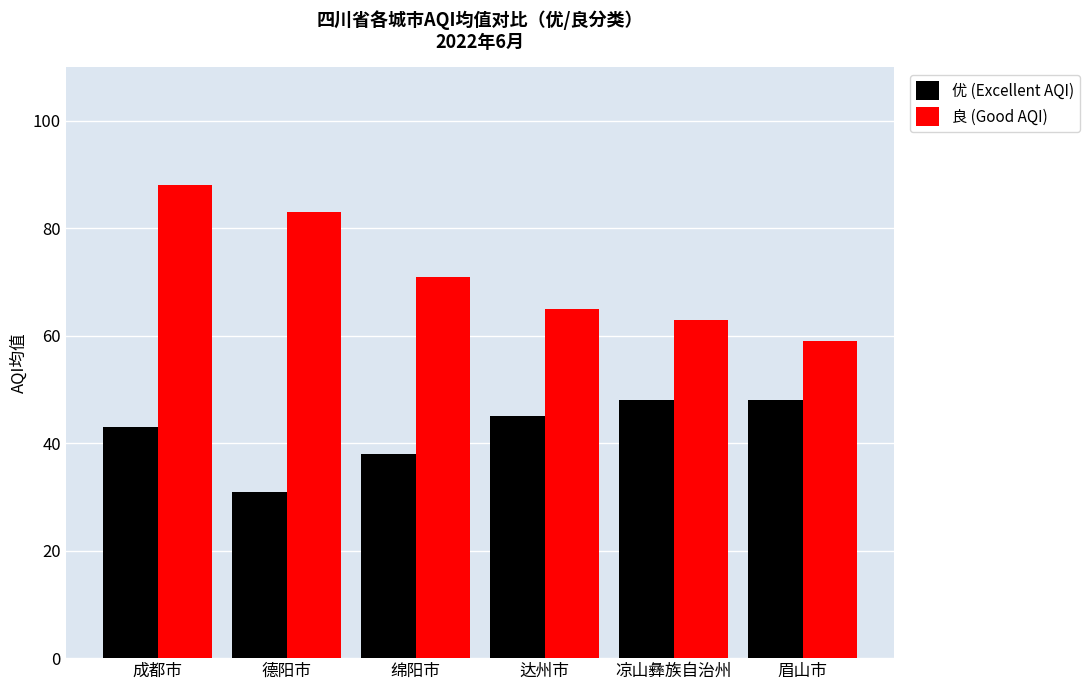

The 良 (Good AQI) series shows 26 at 德阳市. True or false?

False